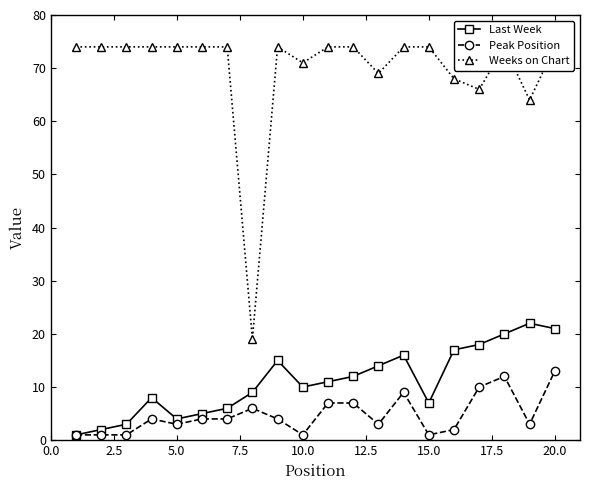

What is the average value of the Peak Position series?

5